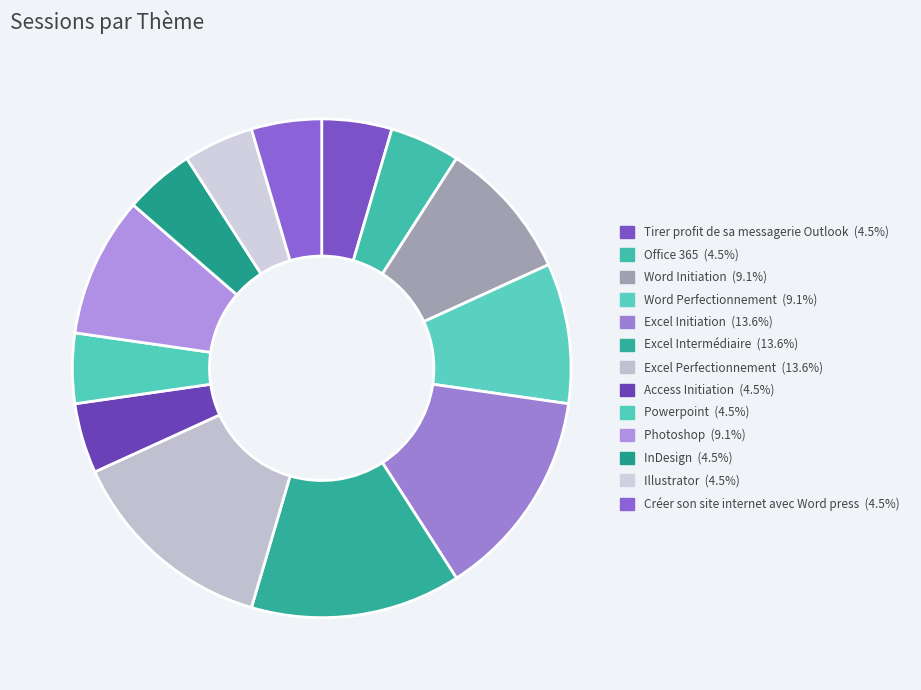

How many segments does this pie chart have?

13